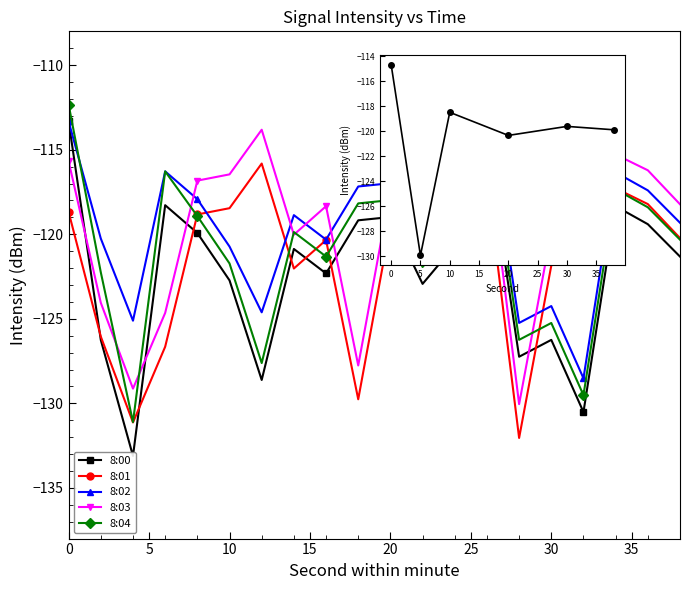

Which series has the widest spread of values?

8:00